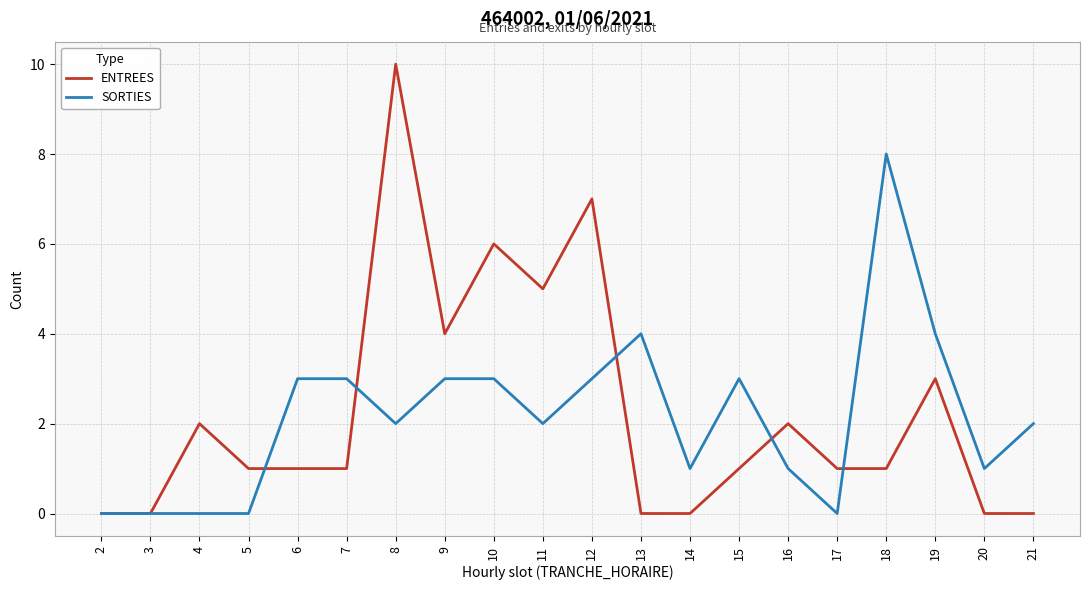

What is the sum of the SORTIES values at 14 and 5?

1